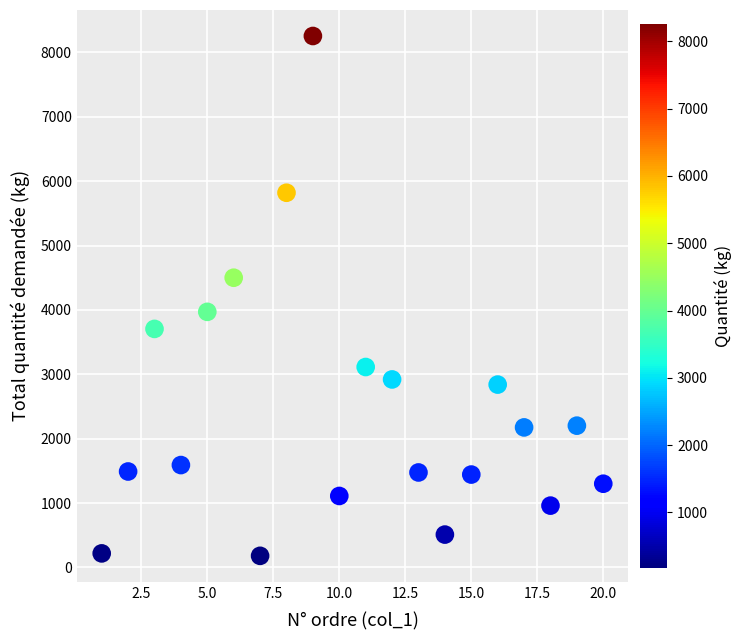

What is the range of X values (max minus min)?

19.0